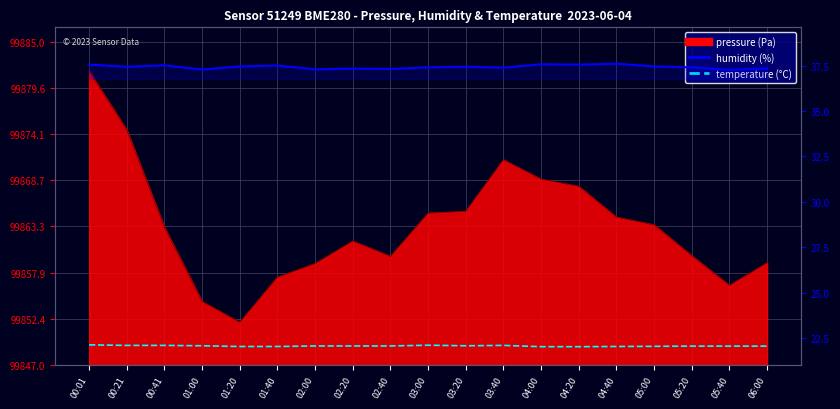

What is the value of the temperature point at the 19th from the left?

22.1